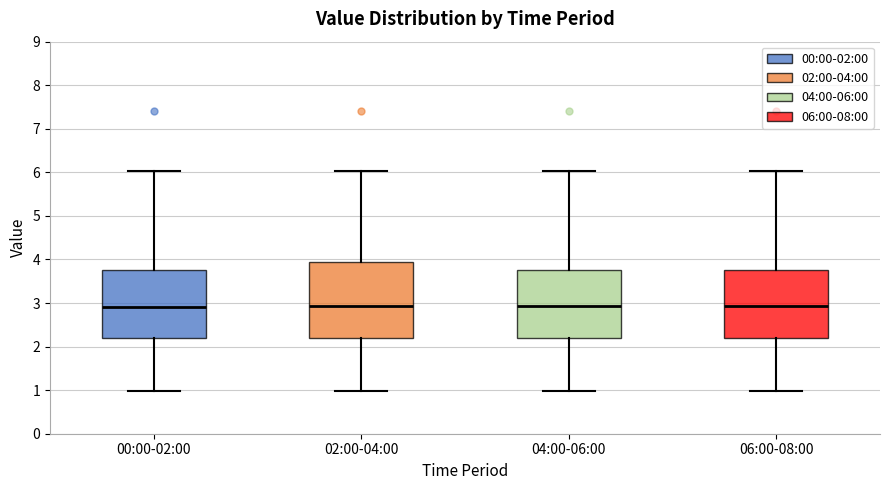

Where is the upper edge of the box for 04:00-06:00 on the y-axis? The values are not printed on the chart, so give them approximately, as read against the axis.

3.8